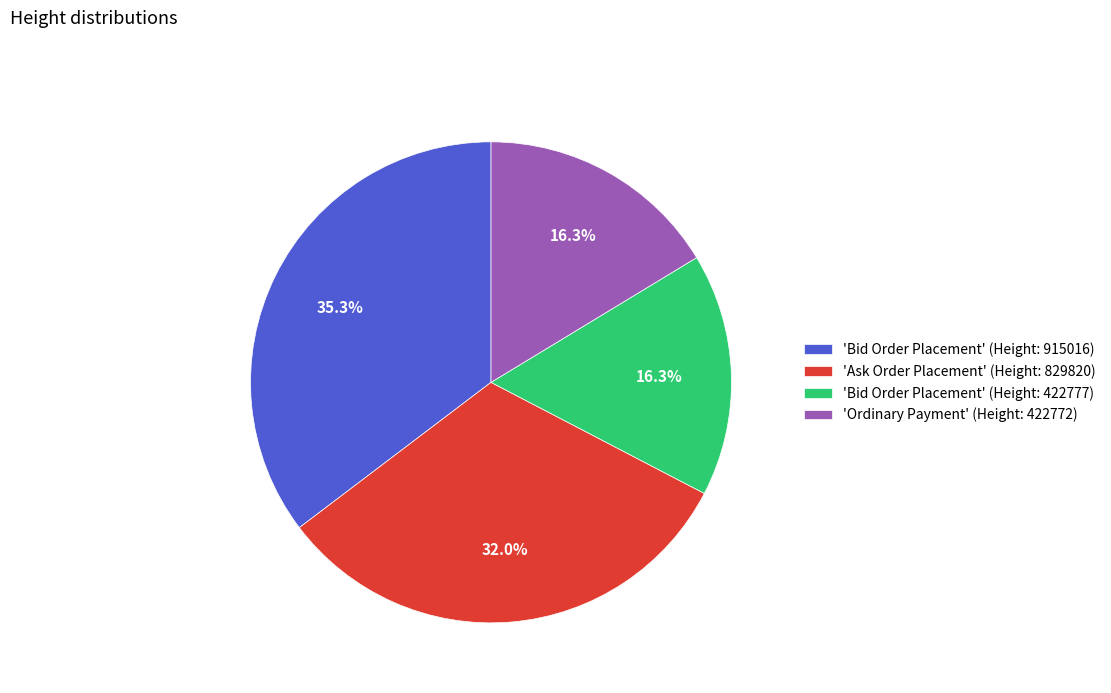

What is the ratio of the value at 'Bid Order Placement' (Height: 915016) to the value at 'Bid Order Placement' (Height: 422777)?

2.2